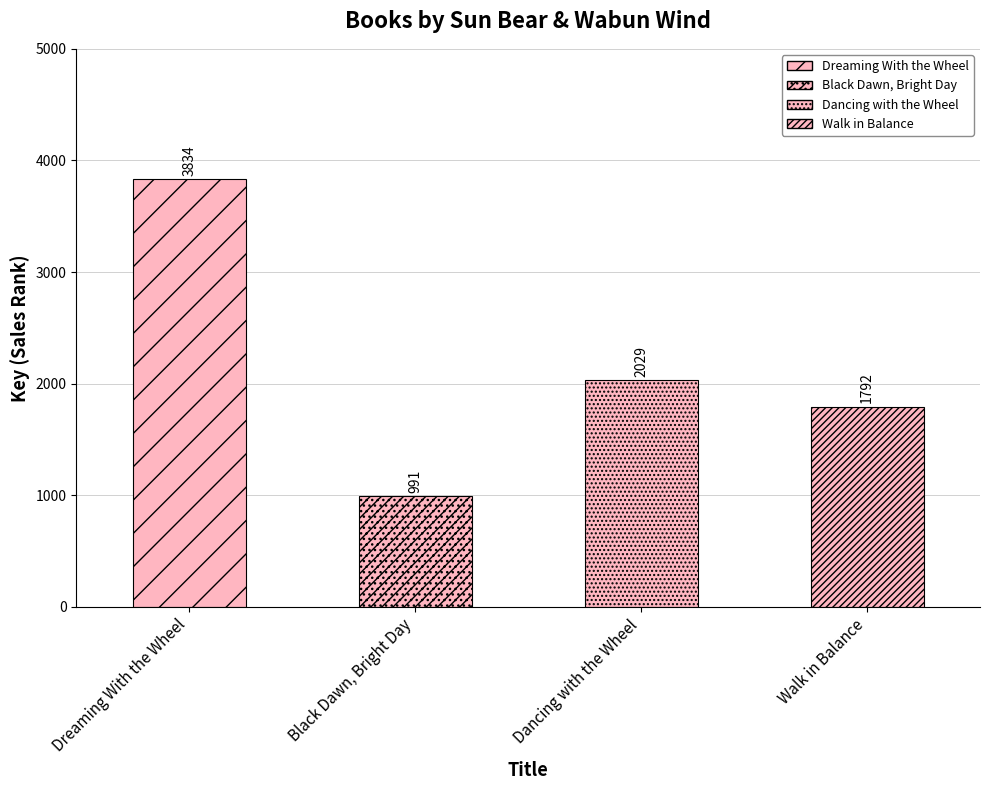

What is the difference between the values at Walk in Balance and Black Dawn, Bright Day?

801